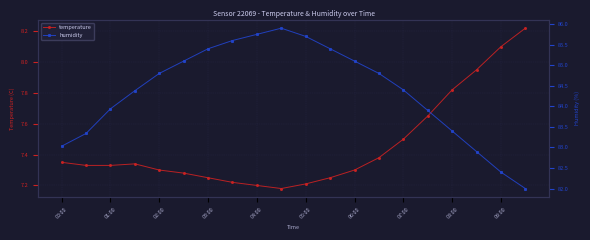

The temperature series shows 7.3 at 01:00. True or false?

True